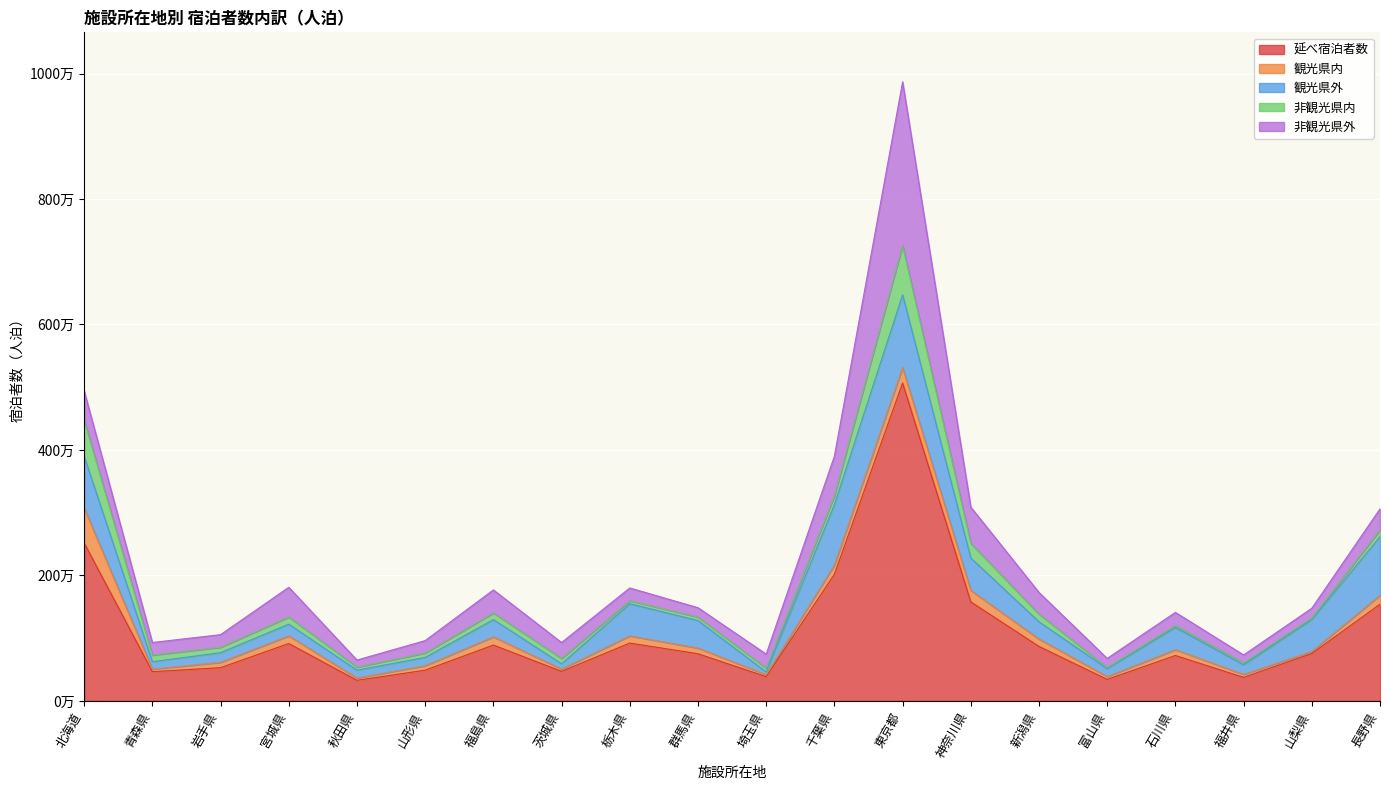

Reading left to right, list all the values displayed in this chart.

延べ宿泊者数: 2517020	465840	529560	915130	328340	489780	890090	470700	921910	752010	386370	2018500	5067270	1578610	868280	343150	723860	375140	755370	1541200
観光県内: 558780	41210	85050	121980	37630	71970	130980	36260	114700	90690	30790	147400	247490	183500	118430	44970	92680	47580	34170	142540
観光県外: 824400	118340	154480	186590	124270	131560	275340	84980	513010	438760	43960	963770	1158730	516480	274800	126260	354480	153080	507040	933440
非観光県内: 576470	104510	87030	113170	48170	70920	105420	84620	46890	54560	59770	139810	784670	232680	121590	16470	29890	30300	25570	107450
非観光県外: 464310	201370	200060	474410	113150	197320	367330	254260	203760	149970	225210	631060	2608890	577710	345890	146790	210450	126370	155360	336800